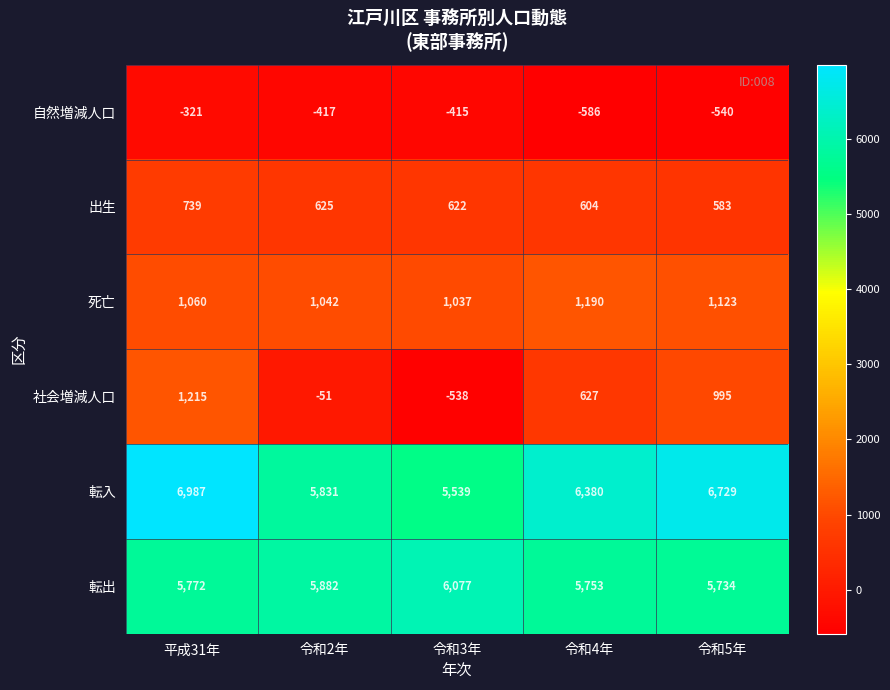

Rank the series at 令和5年 from lowest to highest value.

自然増減人口, 出生, 社会増減人口, 死亡, 転出, 転入